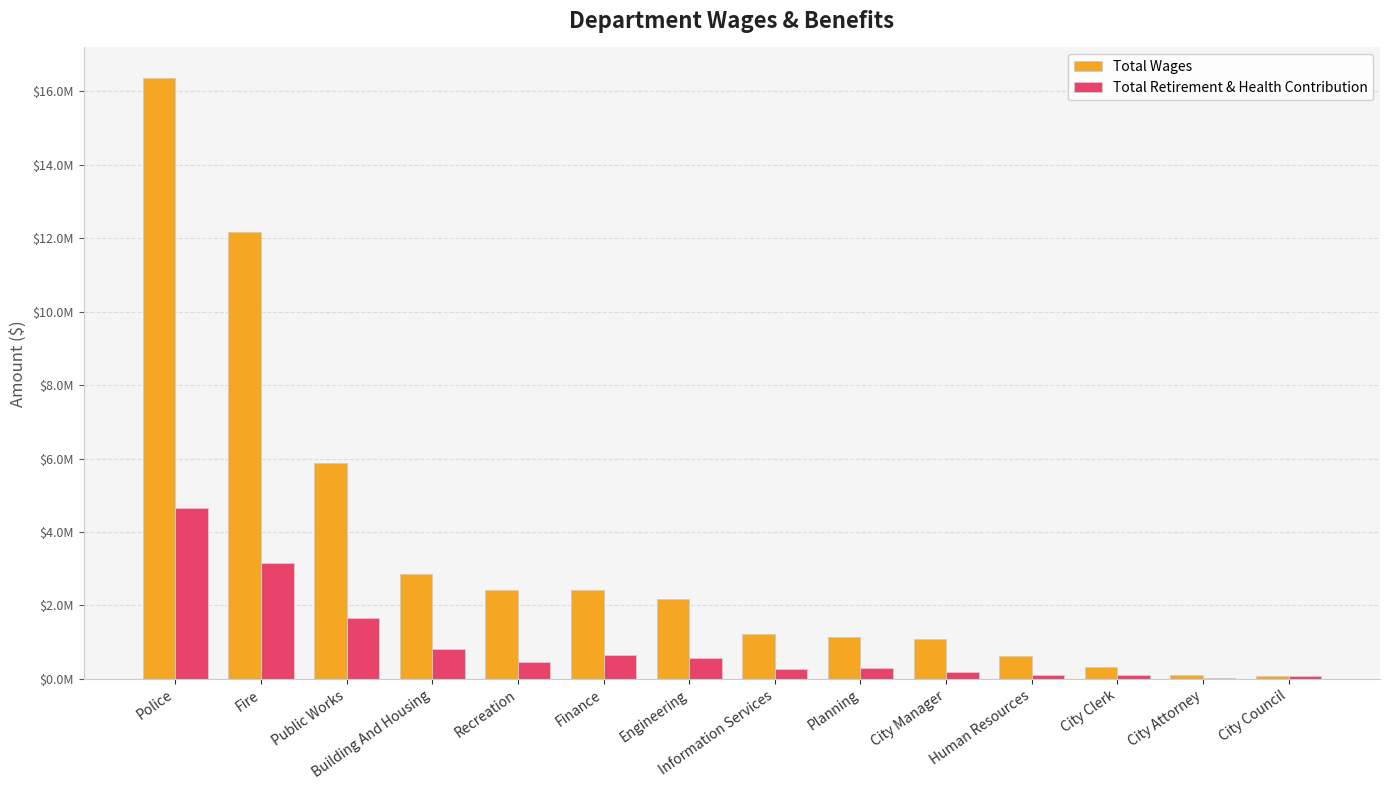

What is the approximate value of Total Retirement & Health Contribution at Fire?

3160060